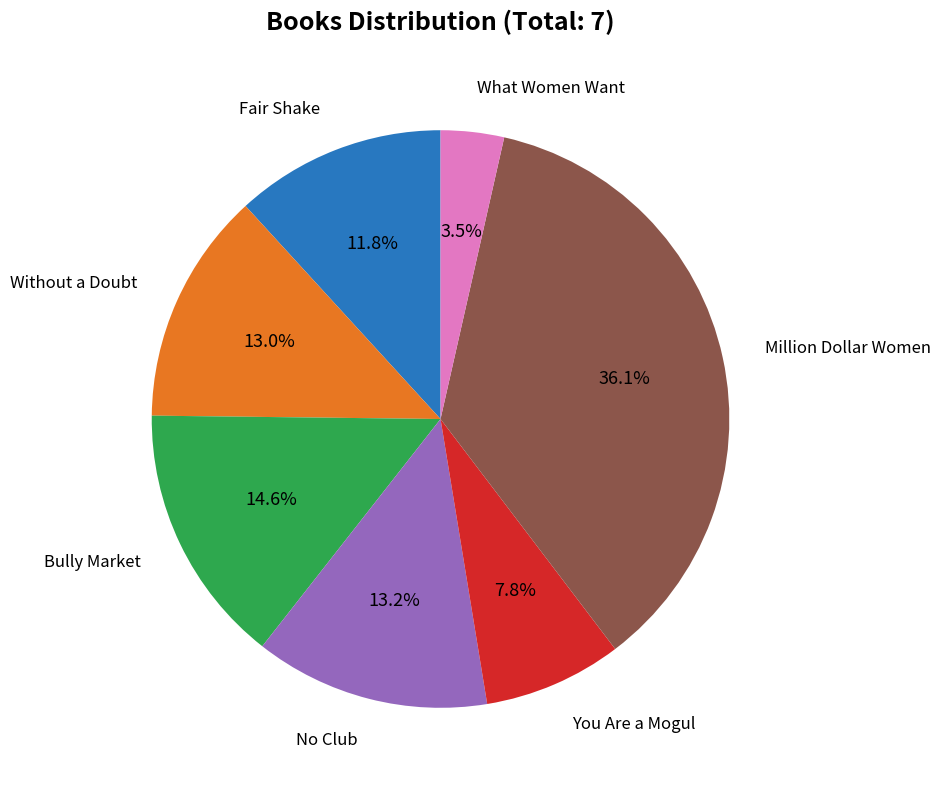

Combined, do Million Dollar Women and Without a Doubt account for over 50%?

No